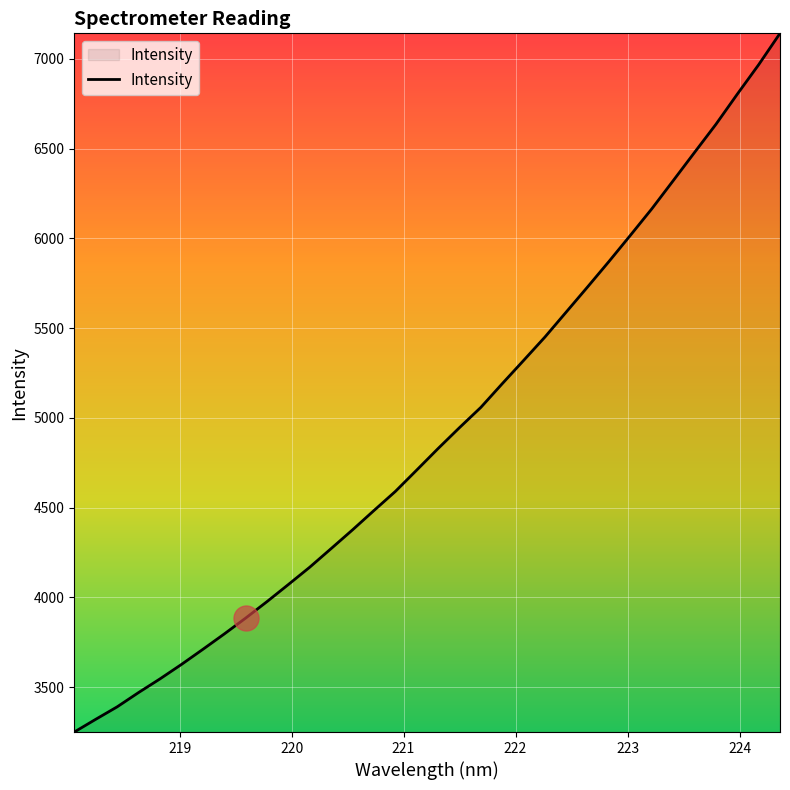

What is the sum of all values?

167141.0